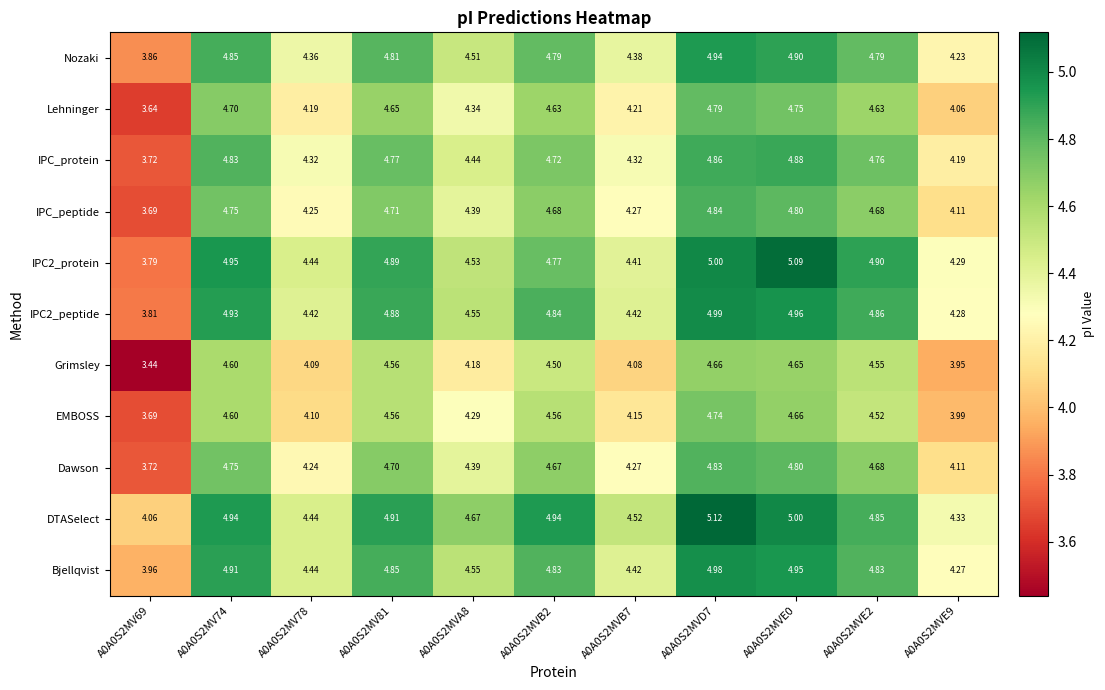

Is the value of EMBOSS at A0A0S2MV81 greater than the value of Grimsley at A0A0S2MV74?

No